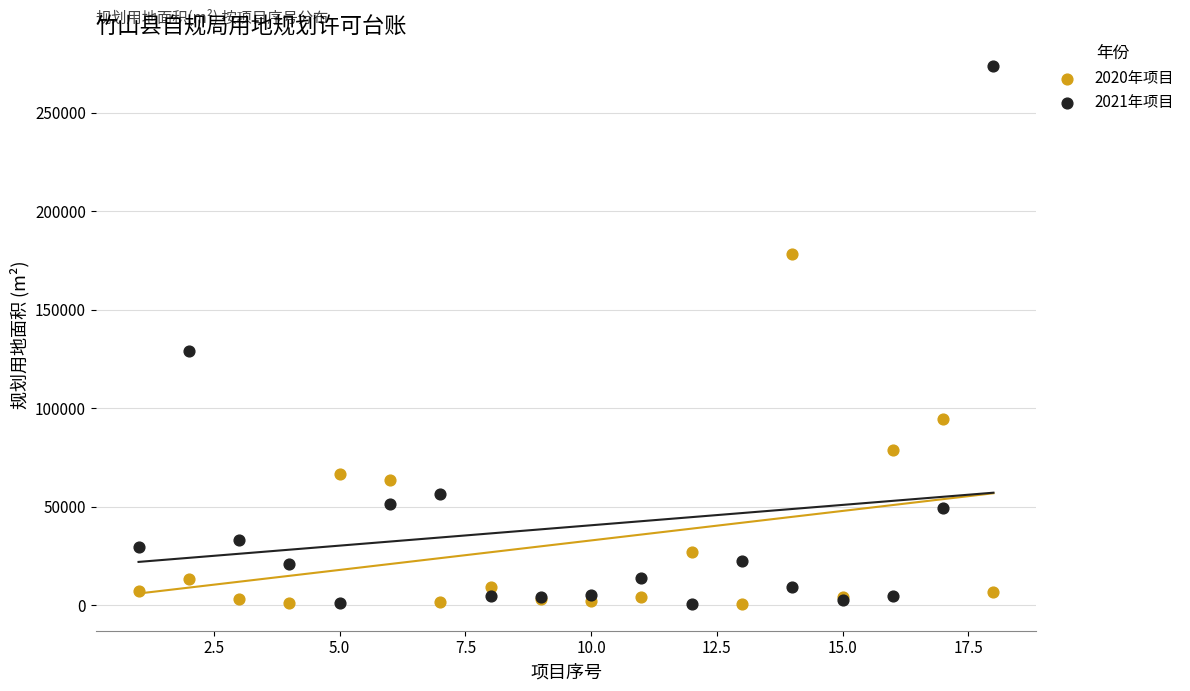

Across all series, what Y value is closest to 137205?

129017.9